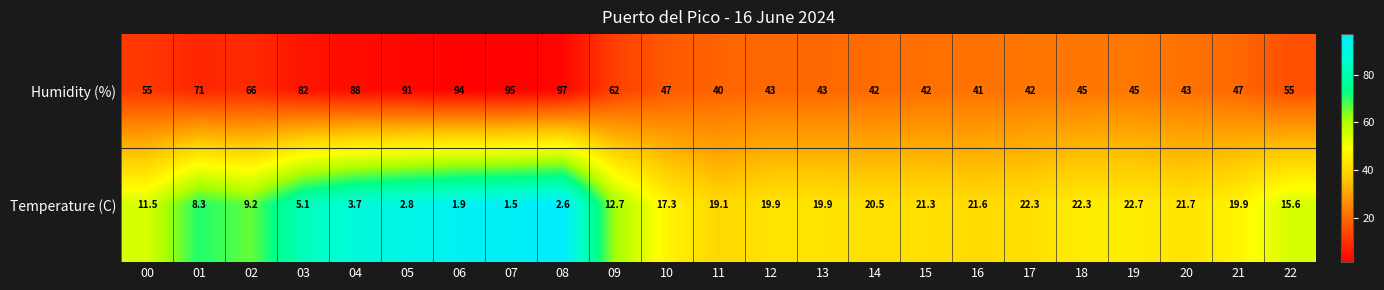

What is the minimum value shown in the chart?

1.5